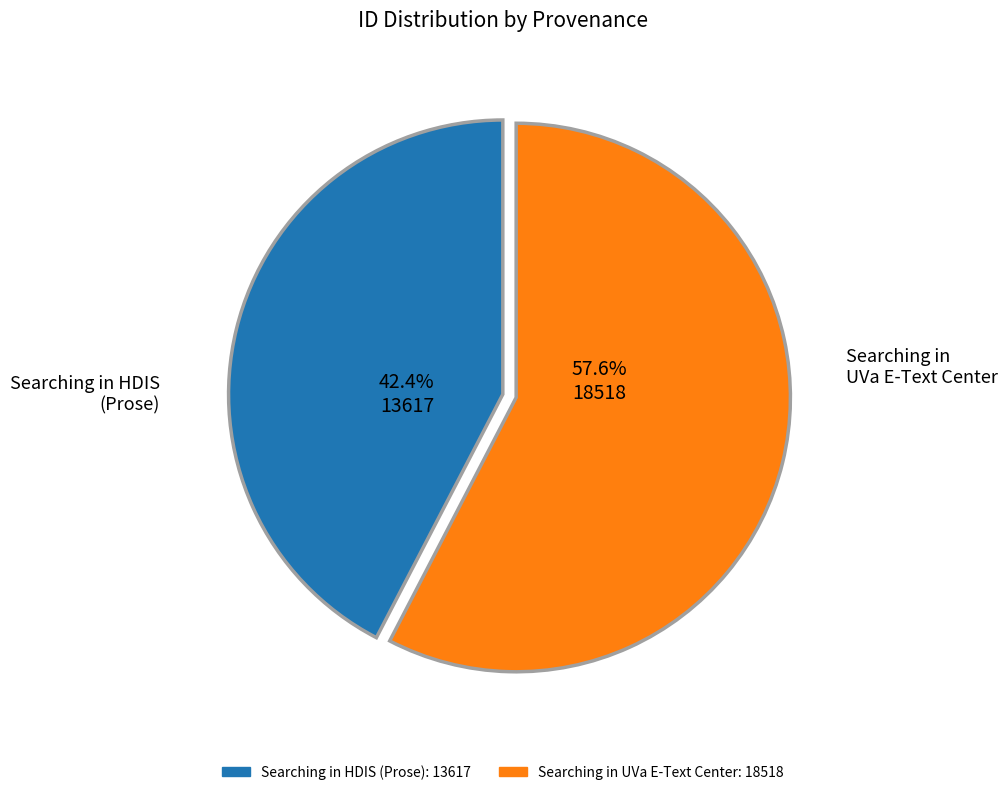

Between Searching in HDIS (Prose) and Searching in UVa E-Text Center, which is larger?

Searching in UVa E-Text Center